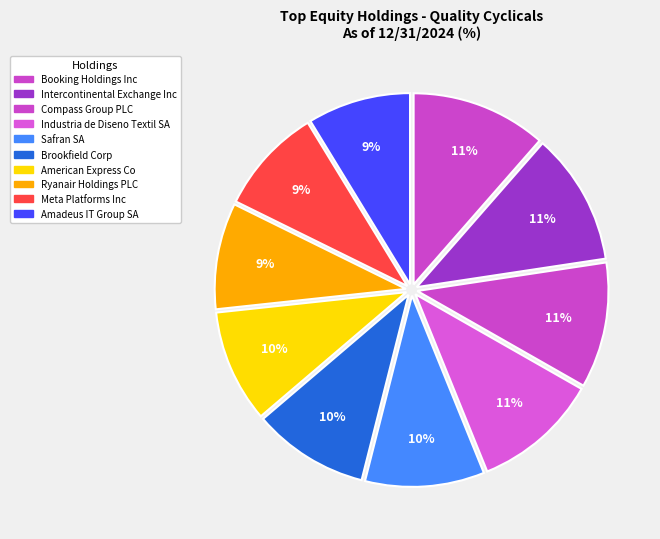

How many slices are in this pie chart?

10